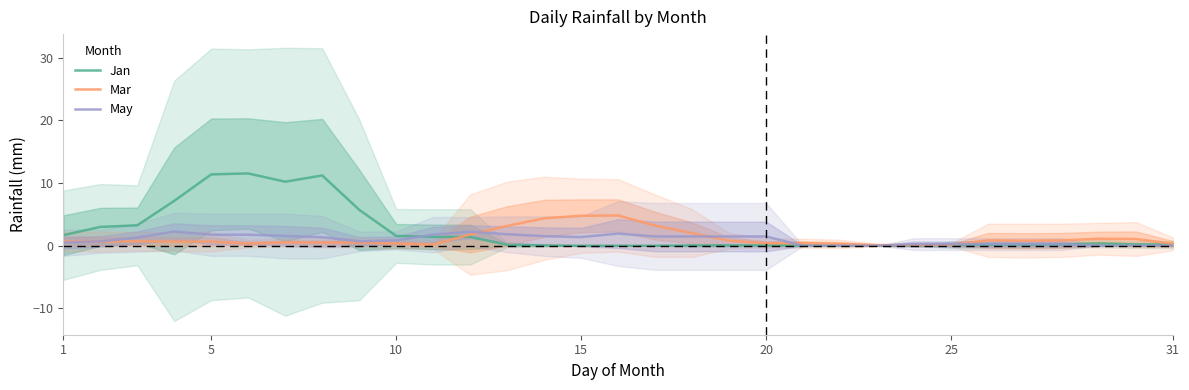

Reading left to right, extract all data points from this chart.

Jan: 1.7	3.0	3.3	7.2	11.4	11.5	10.2	11.2	5.7	1.6	1.4	1.4	0.2	0.1	0.0	0.0	0.0	0.1	0.1	0.1	0.1	0.1	0.0	0.0	0.2	0.2	0.2	0.2	0.4	0.2	0.2
Mar: 0.7	0.7	0.7	0.7	0.7	0.4	0.6	0.5	0.5	0.4	0.2	1.8	3.2	4.4	4.8	4.8	3.2	2.0	0.8	0.4	0.4	0.3	0.1	0.1	0.2	0.9	0.8	0.9	1.1	1.1	0.3
May: 0.5	0.7	1.3	2.3	1.8	1.8	1.6	1.4	0.7	0.9	1.8	2.2	1.8	1.5	1.4	1.9	1.5	1.5	1.5	1.5	0.0	0.0	0.0	0.3	0.3	0.3	0.3	0.3	0.0	0.0	0.0